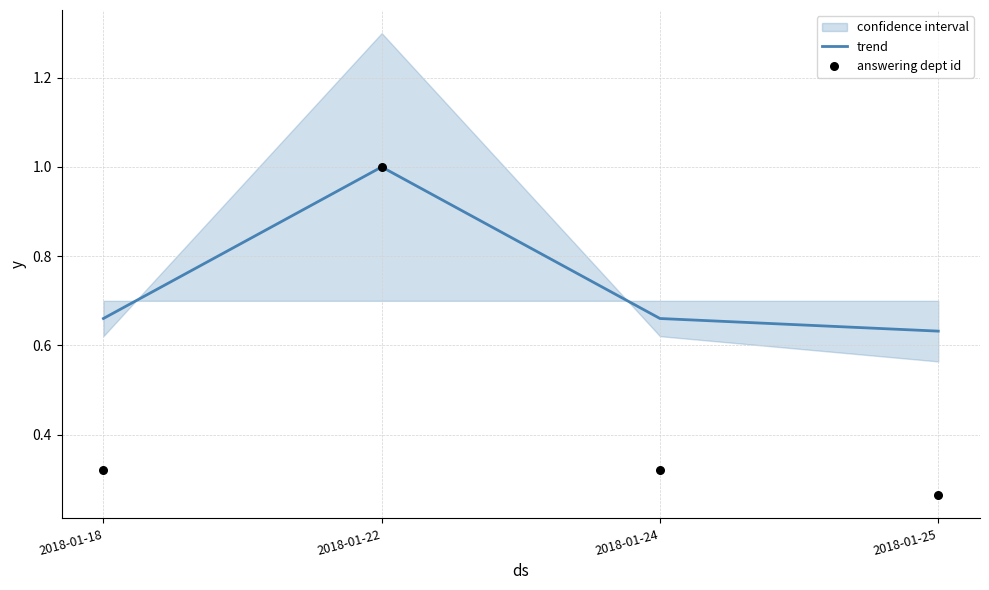

Which series has the largest total across all categories?

trend